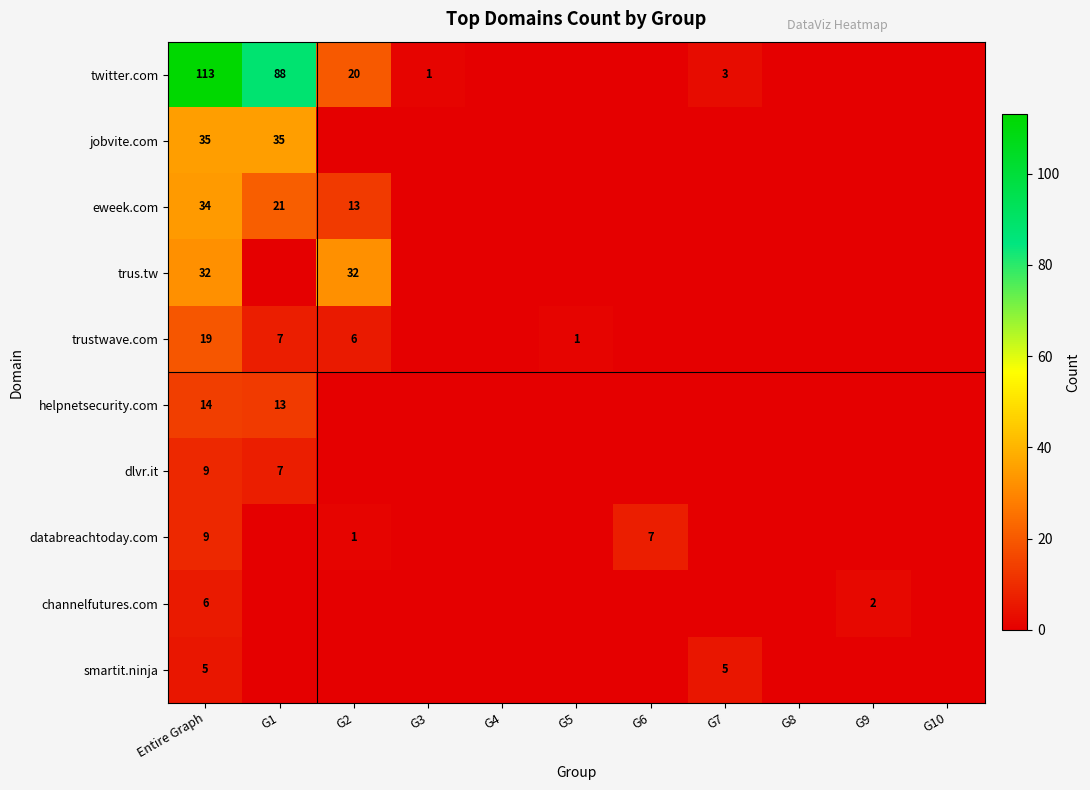

Is it true that trus.tw equals 32 at G2?

True